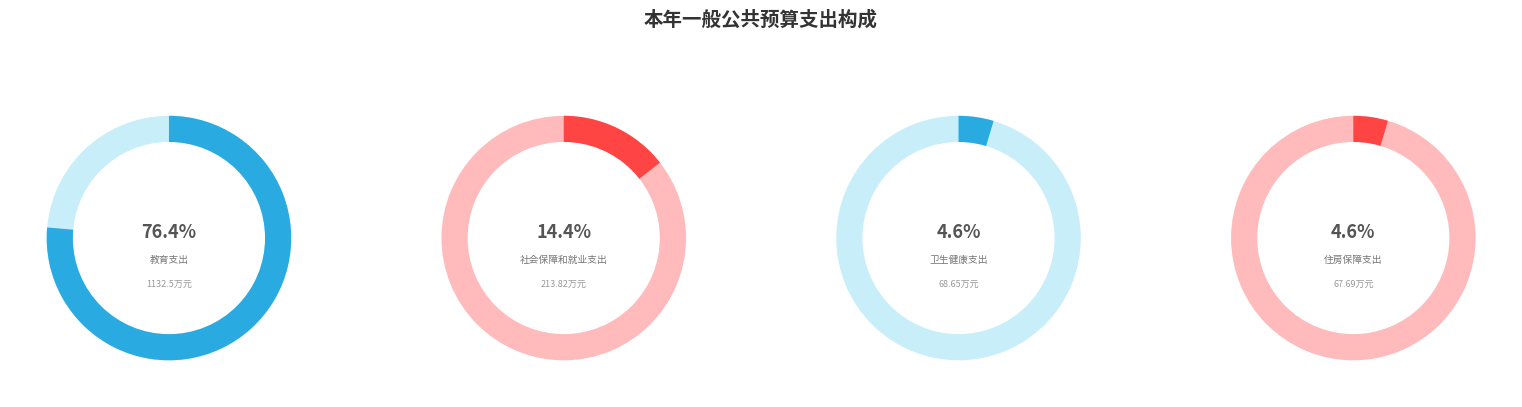

What percentage is the 教育支出 slice, to the nearest percent?

76%